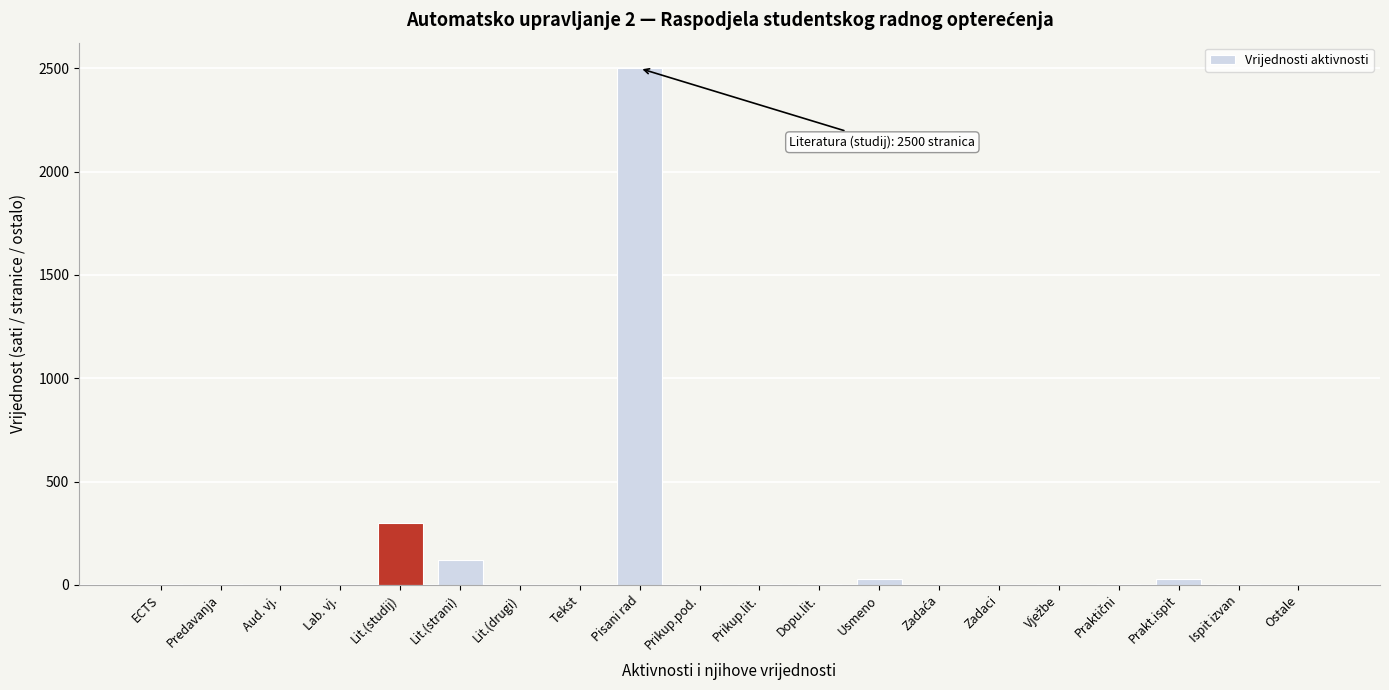

At which label is the value closest to 1250?

Lit.(studij)